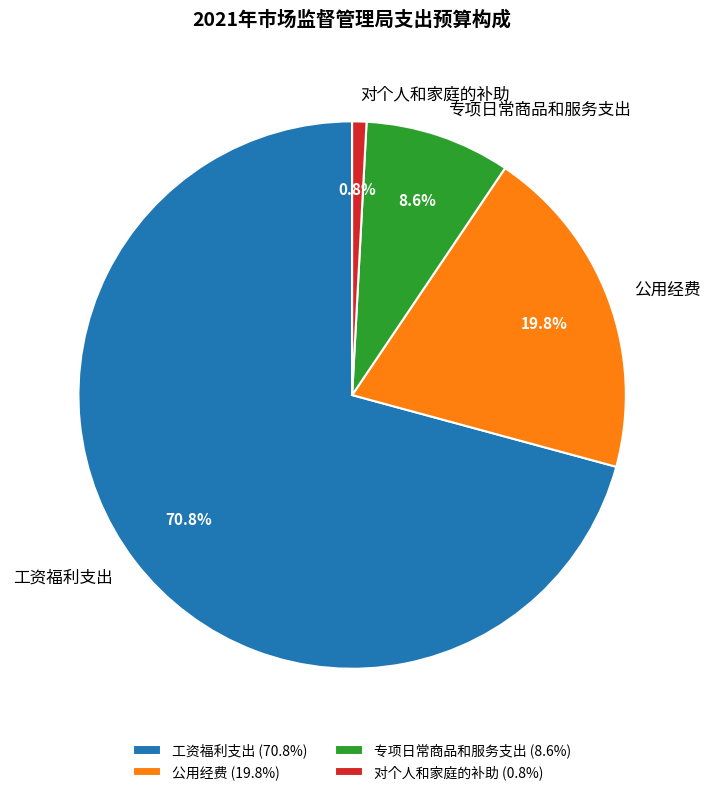

Is there any slice that represents more than half of the pie?

Yes